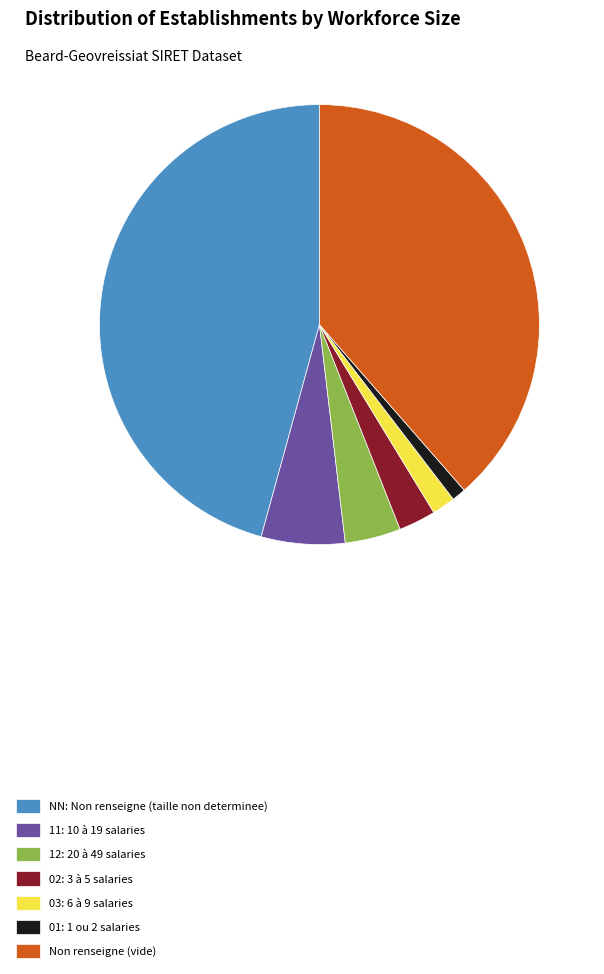

Does Non renseigne (vide) account for over 50% of the chart?

No